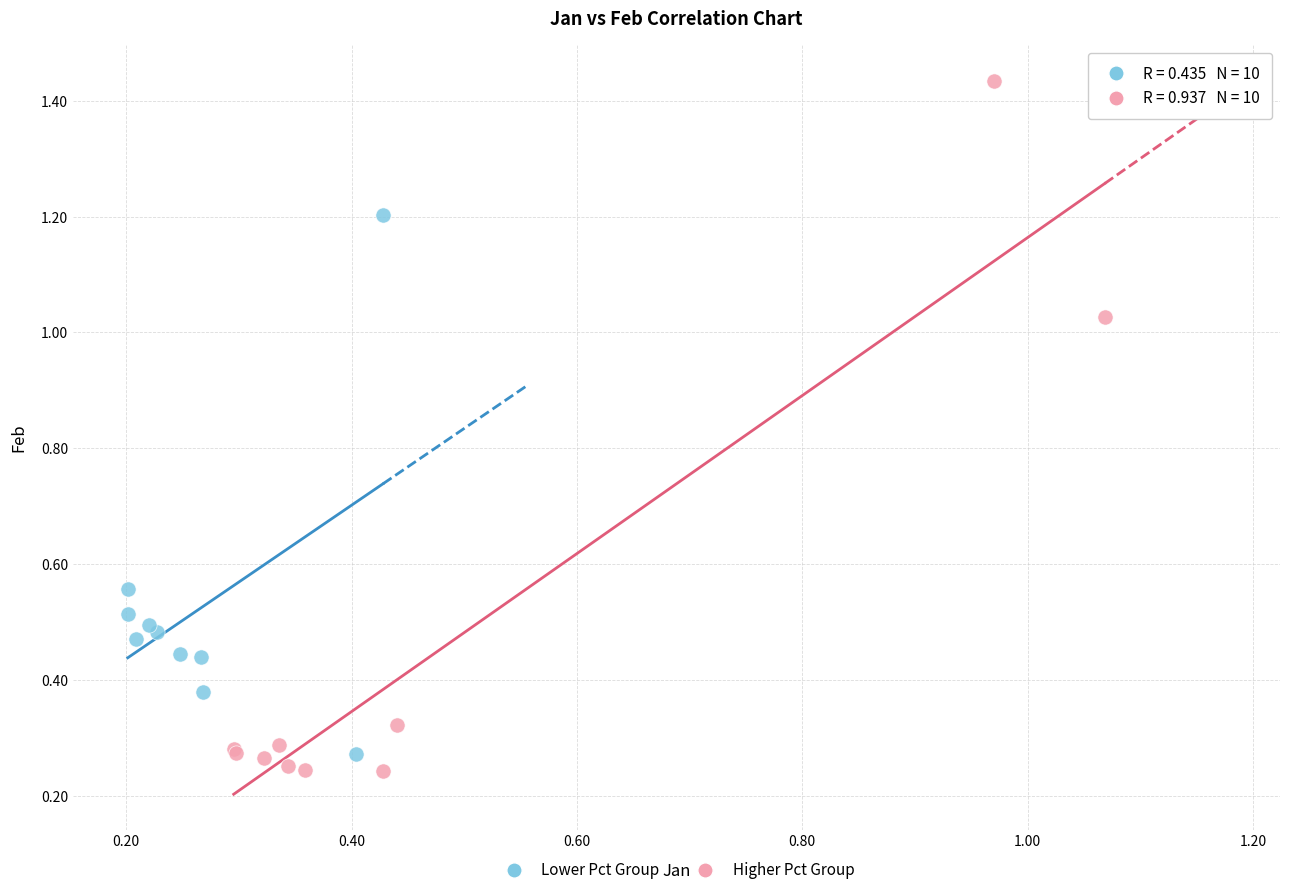

Which series contains the lowest Y value?

Higher Pct Group